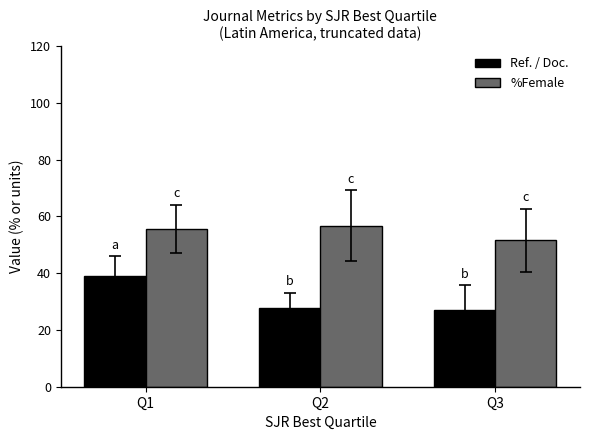

How many series are shown in this chart?

2